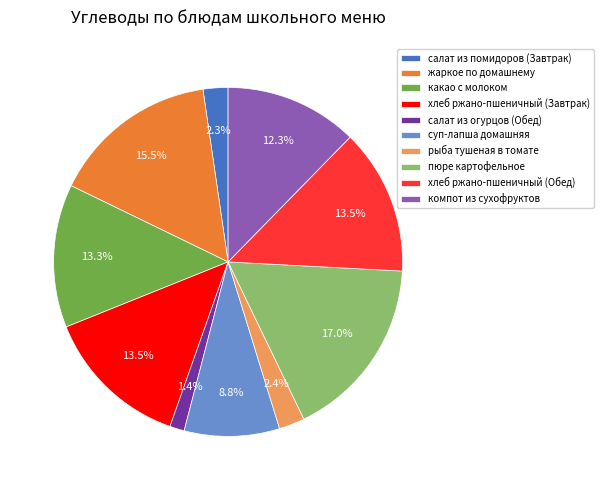

How many segments does this pie chart have?

10